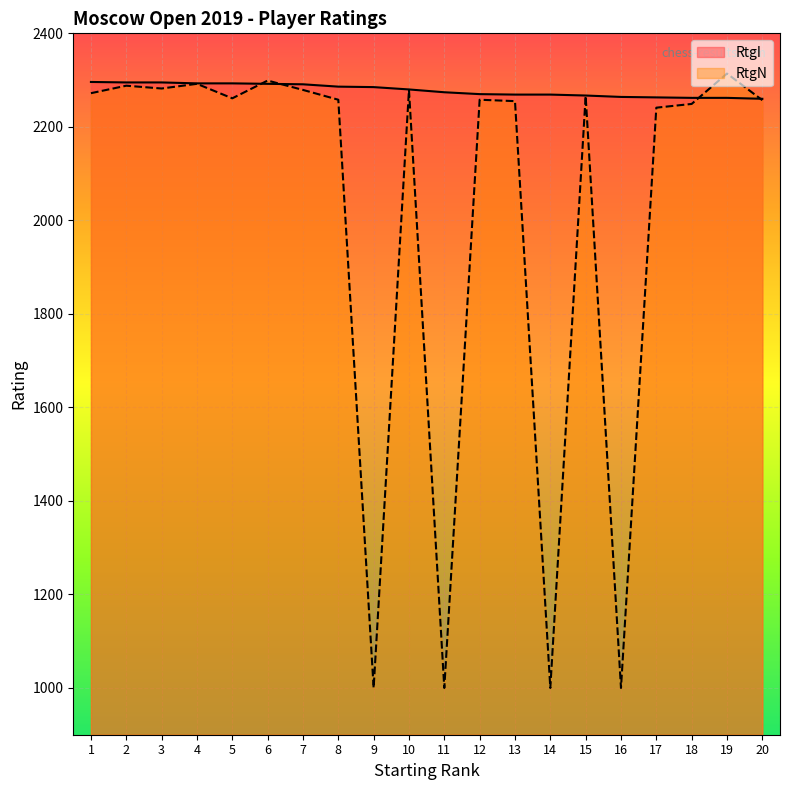

What is the value of the RtgN point at the 9th from the left?

1000